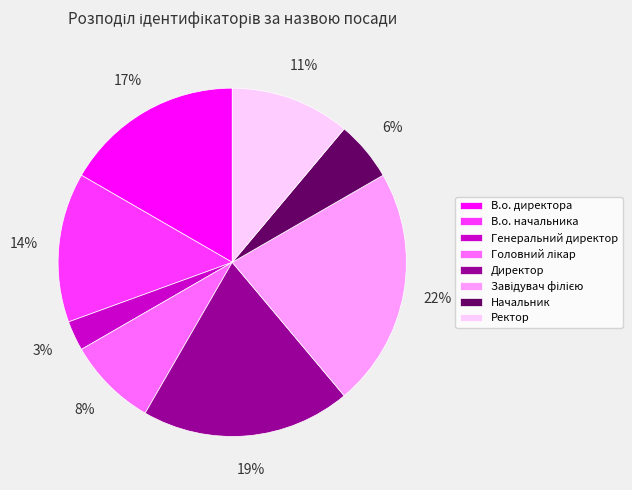

Is there a majority slice in this chart?

No